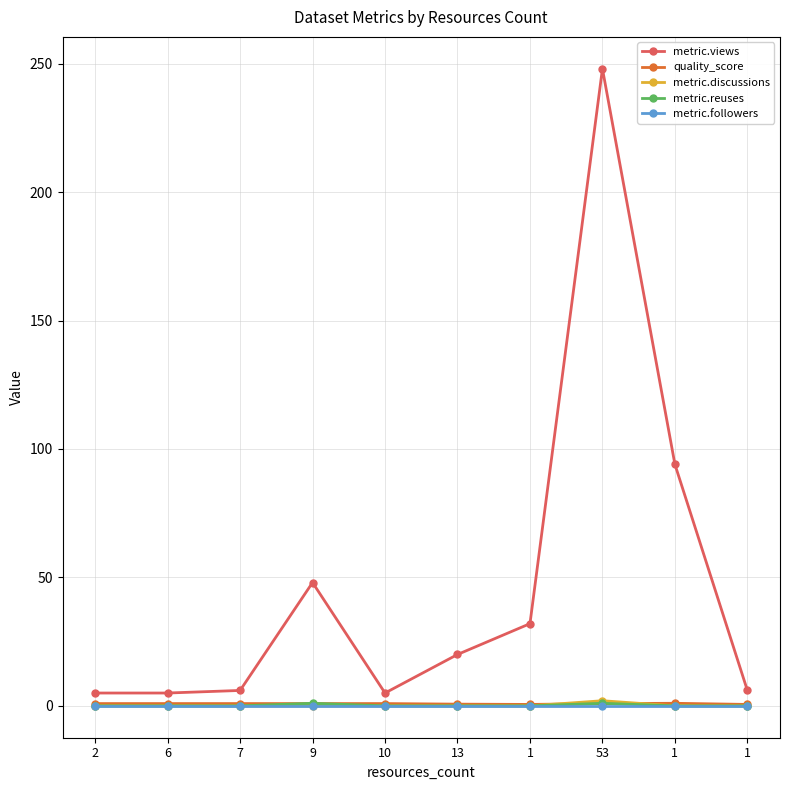

True or false: metric.followers has more than 0 points higher than both neighbors.

False